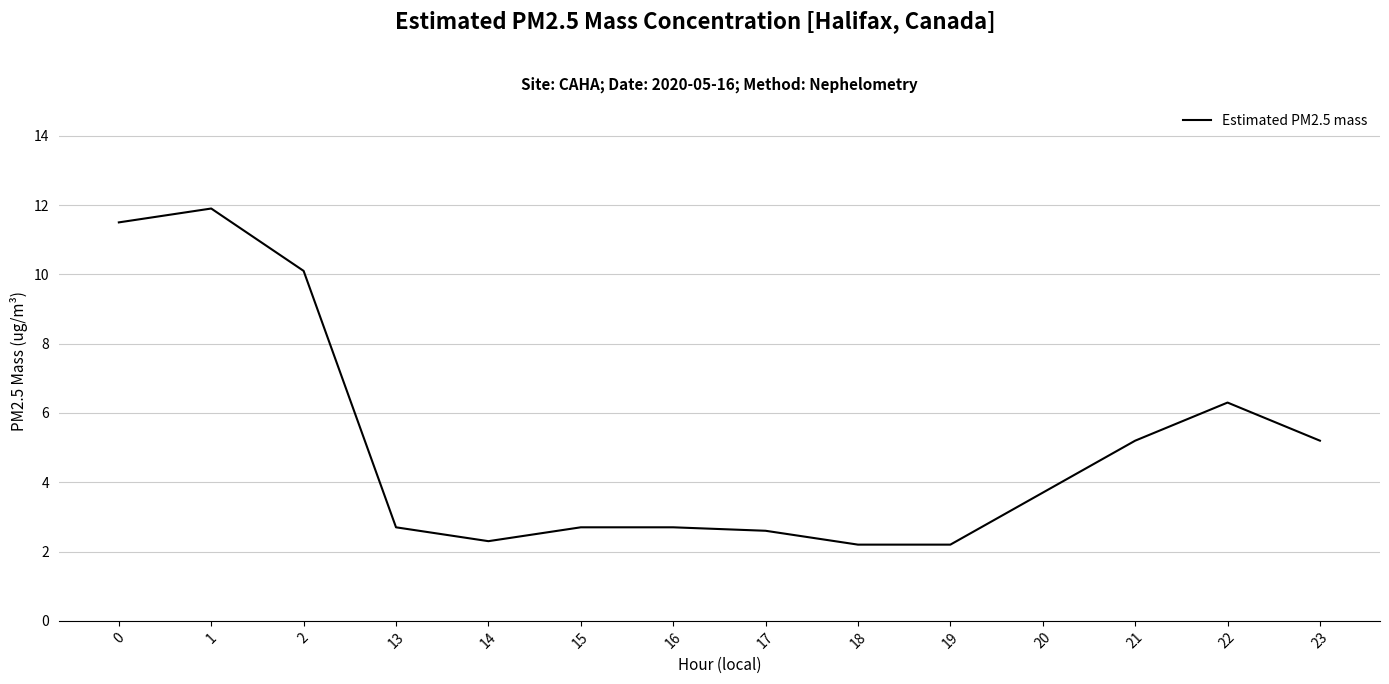

What is the change in value from 18 to 22?

+4.1